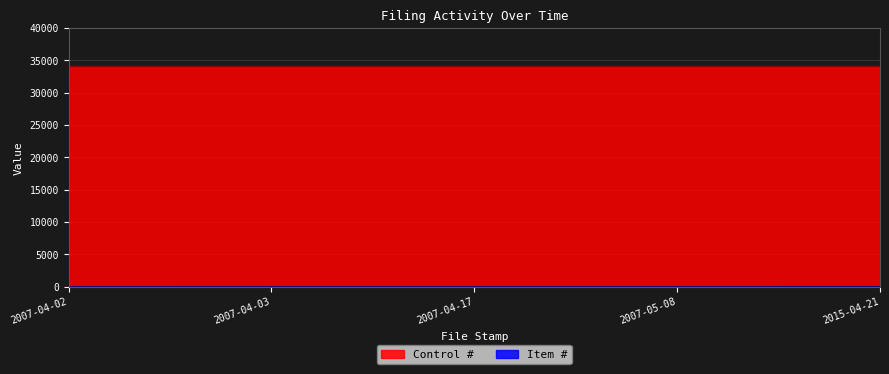

Does the chart have visible grid lines?

Yes